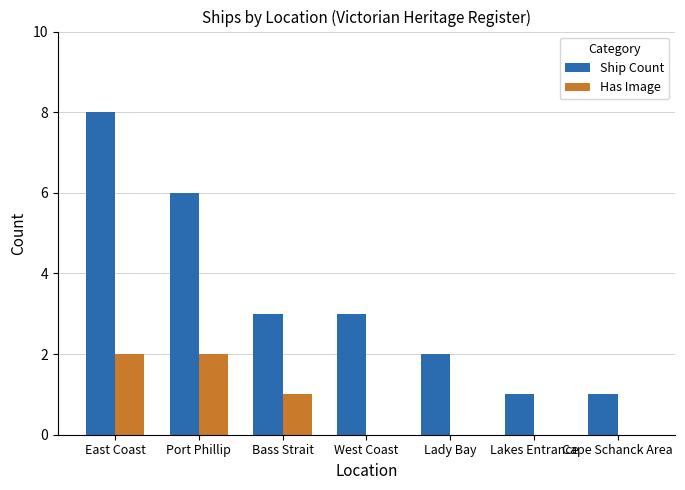

What is the maximum value shown in the chart?

8